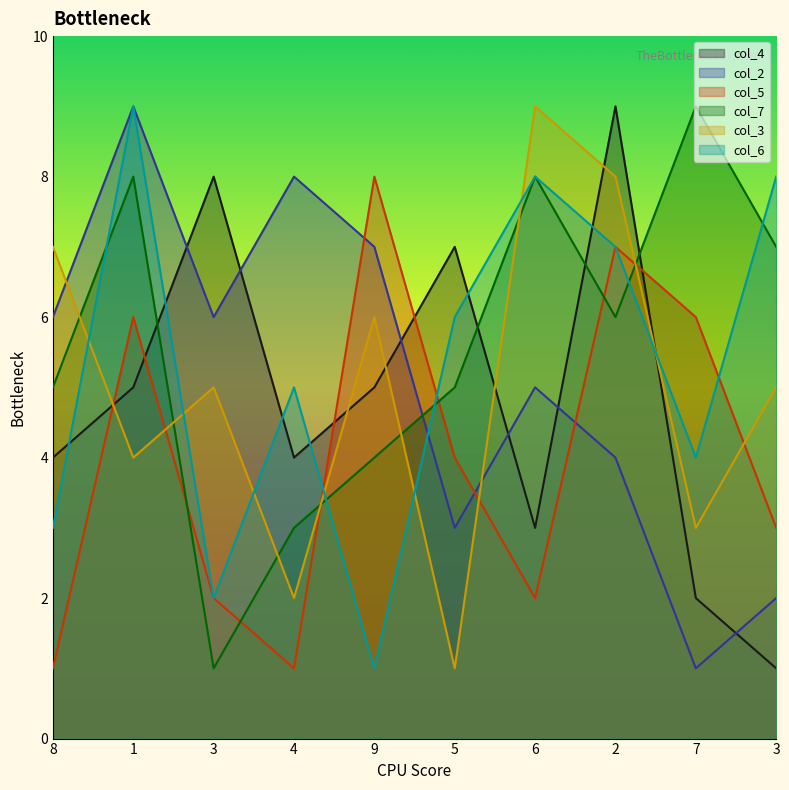

Is it true that col_7 equals 6 at 9?

False